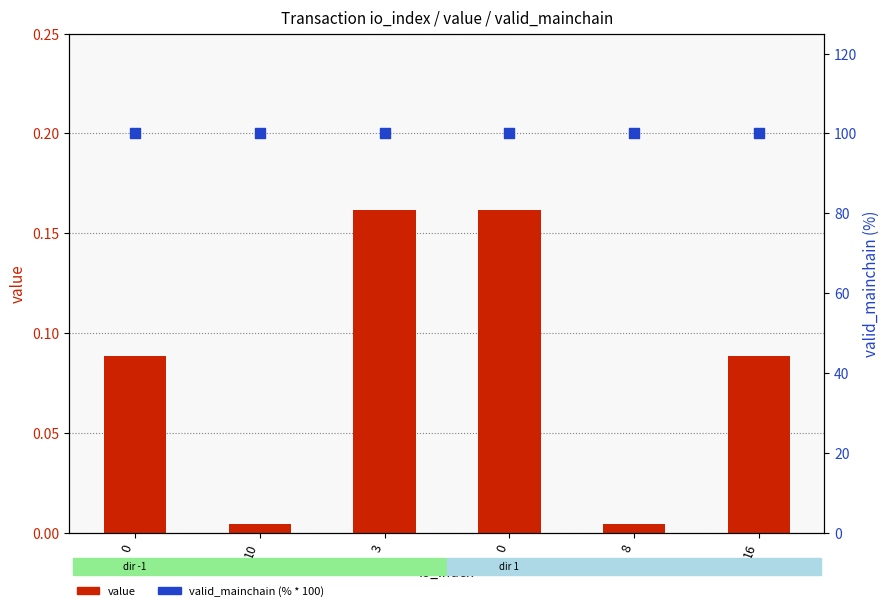

Which series reaches the maximum Y coordinate?

valid_mainchain (%)